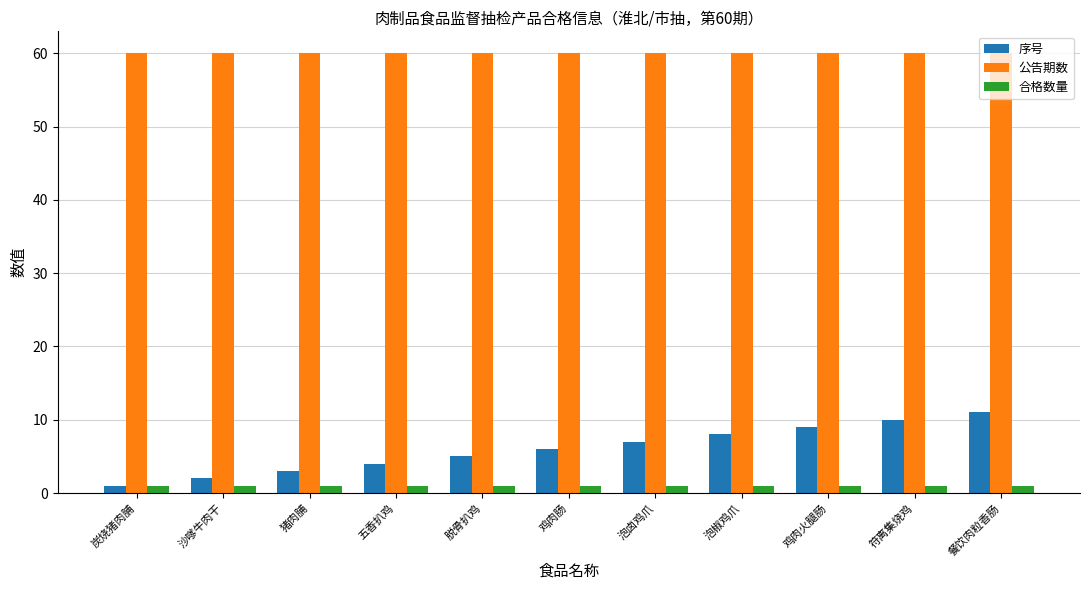

Which series changed the most between 脱骨扒鸡 and 泡椒鸡爪?

序号